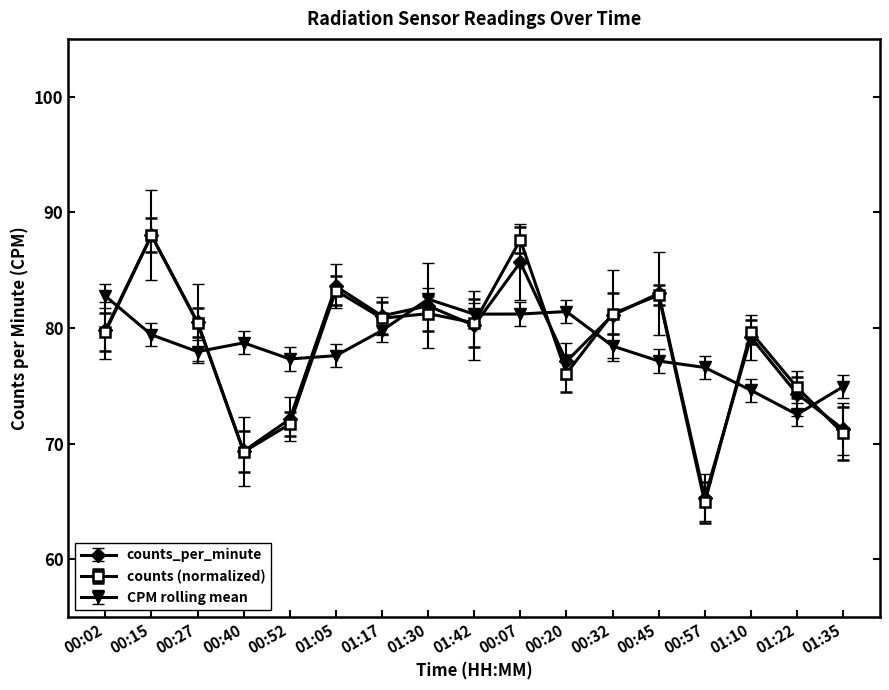

What is the value of the counts_per_minute point at the 13th from the left?

83.0